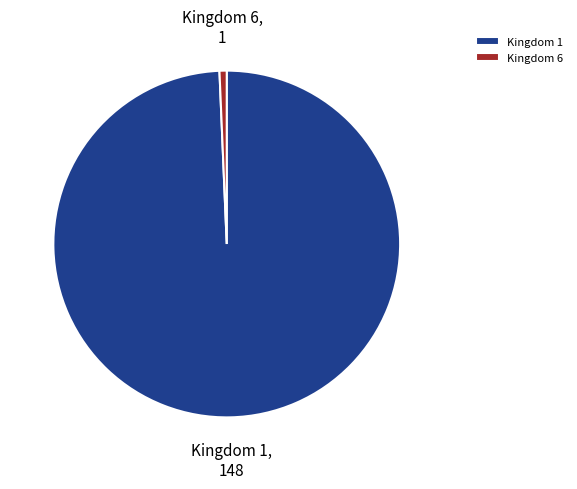

Is there a majority slice in this chart?

Yes